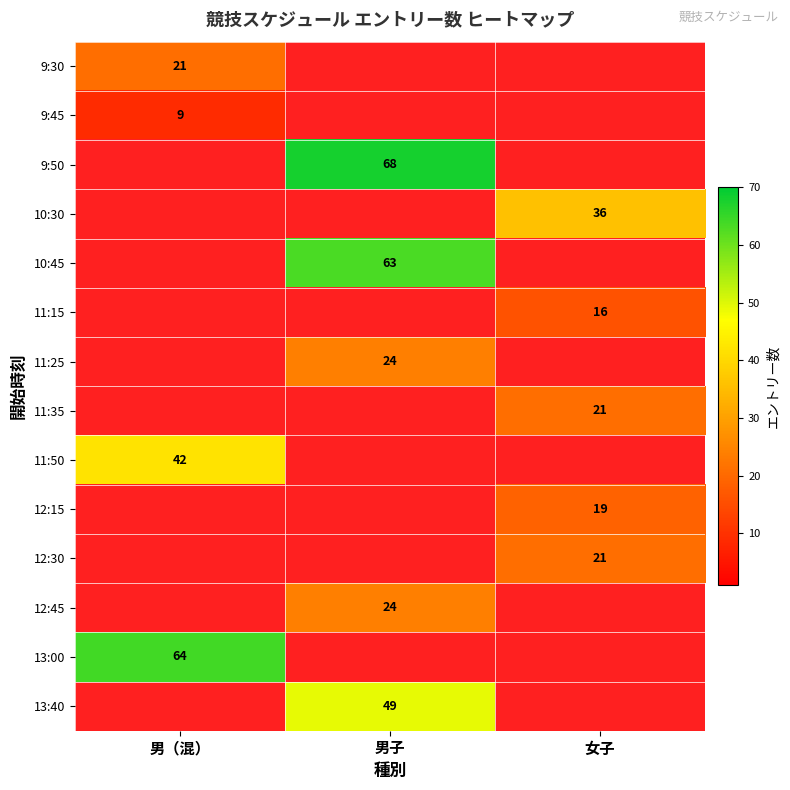

Is it true that 11:35 equals 21 at 女子?

True